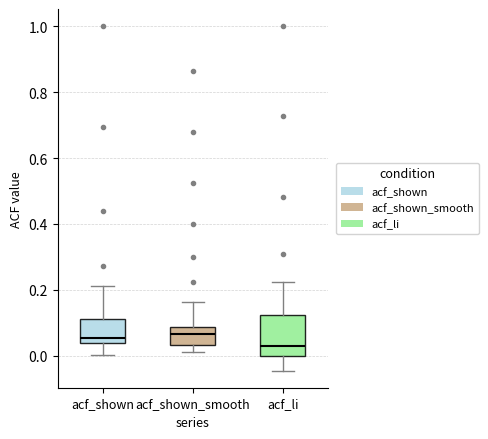

Where is the upper edge of the box for acf_shown_smooth on the y-axis? The values are not printed on the chart, so give them approximately, as read against the axis.

0.08